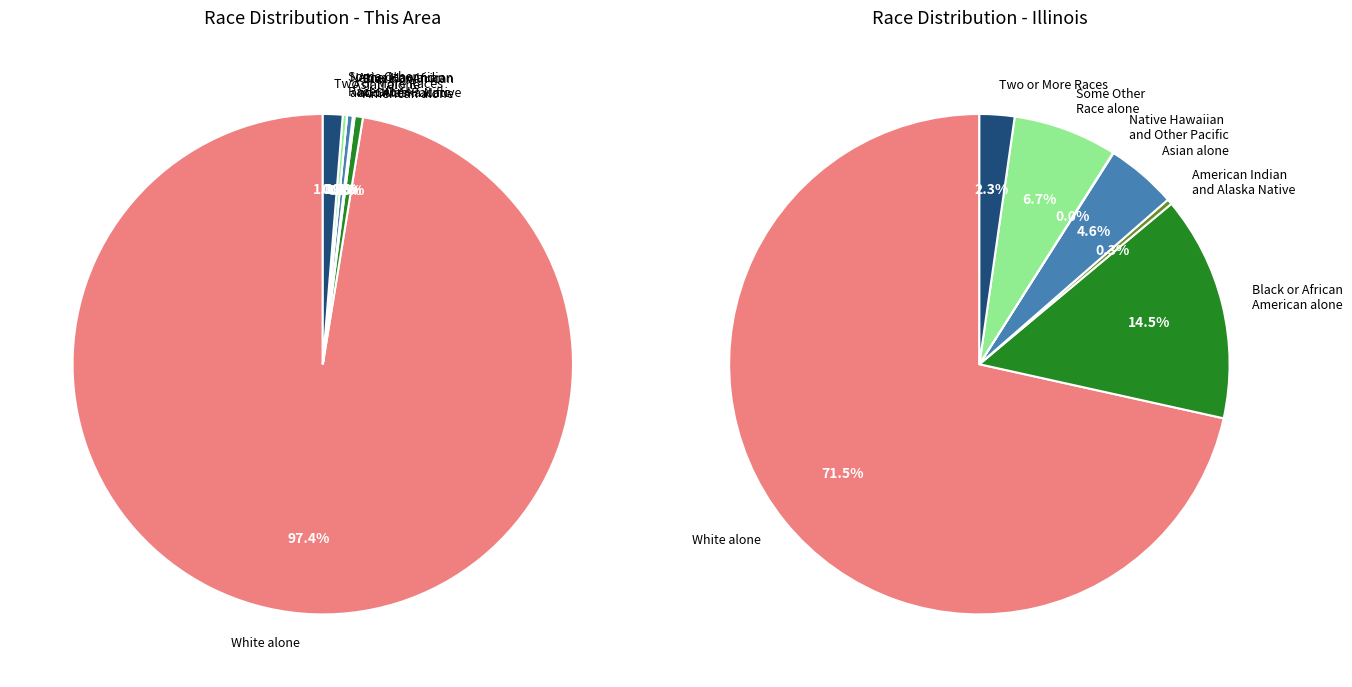

What percentage is the Black or African American alone slice, to the nearest percent?

1%